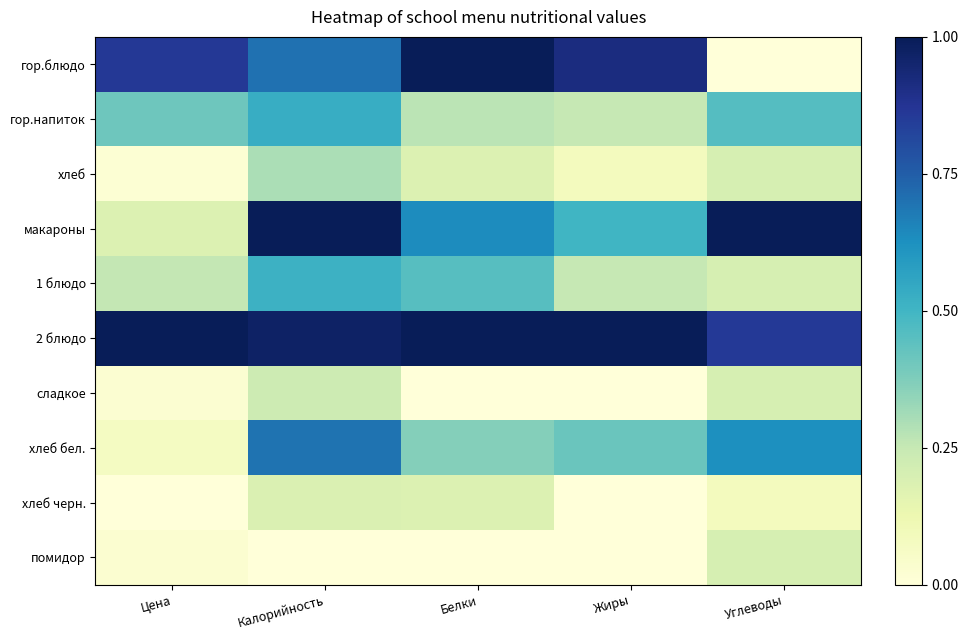

Reading right to left, list all the values displayed in this chart.

гор.блюдо: Углеводы=0.0	Жиры=0.9	Белки=1.0	Калорийность=0.7	Цена=0.9
гор.напиток: Углеводы=0.5	Жиры=0.2	Белки=0.3	Калорийность=0.5	Цена=0.4
хлеб: Углеводы=0.2	Жиры=0.1	Белки=0.2	Калорийность=0.3	Цена=0.0
макароны: Углеводы=1.0	Жиры=0.5	Белки=0.6	Калорийность=1.0	Цена=0.2
1 блюдо: Углеводы=0.2	Жиры=0.2	Белки=0.5	Калорийность=0.5	Цена=0.3
2 блюдо: Углеводы=0.9	Жиры=1.0	Белки=1.0	Калорийность=1.0	Цена=1.0
сладкое: Углеводы=0.2	Жиры=0.0	Белки=0.0	Калорийность=0.2	Цена=0.0
хлеб бел.: Углеводы=0.6	Жиры=0.4	Белки=0.4	Калорийность=0.7	Цена=0.1
хлеб черн.: Углеводы=0.1	Жиры=0.0	Белки=0.2	Калорийность=0.2	Цена=0.0
помидор: Углеводы=0.2	Жиры=0.0	Белки=0.0	Калорийность=0.0	Цена=0.0